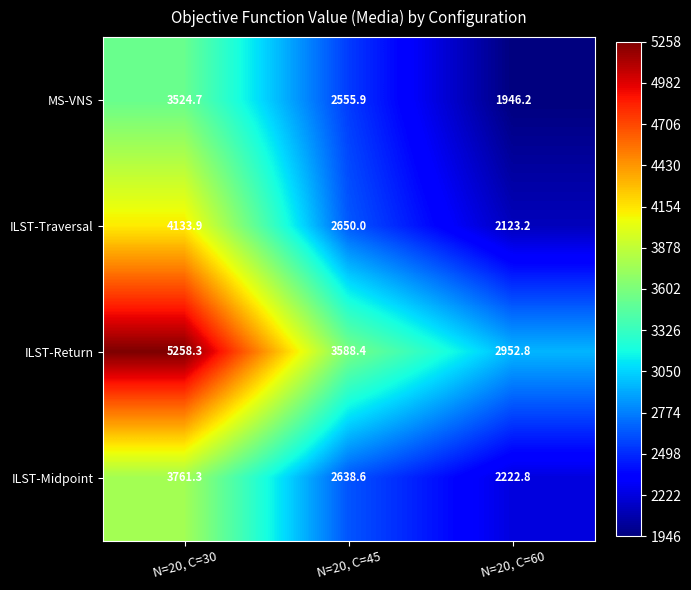

What is the maximum value shown in the chart?

5258.3